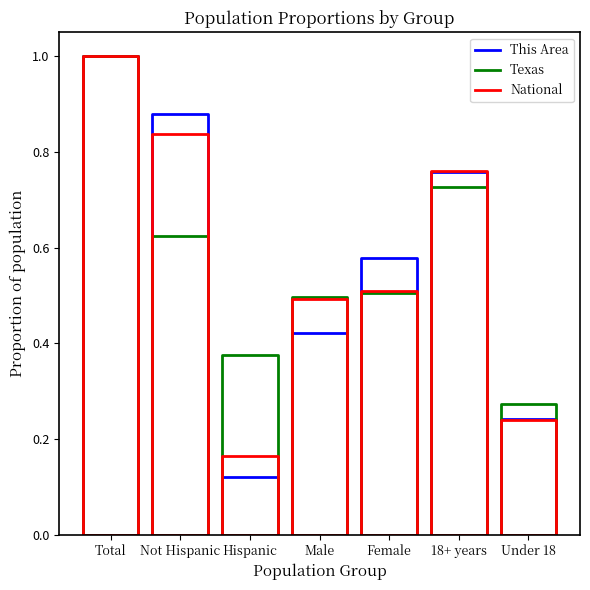

True or false: This Area has more than 1 interior local peaks.

False